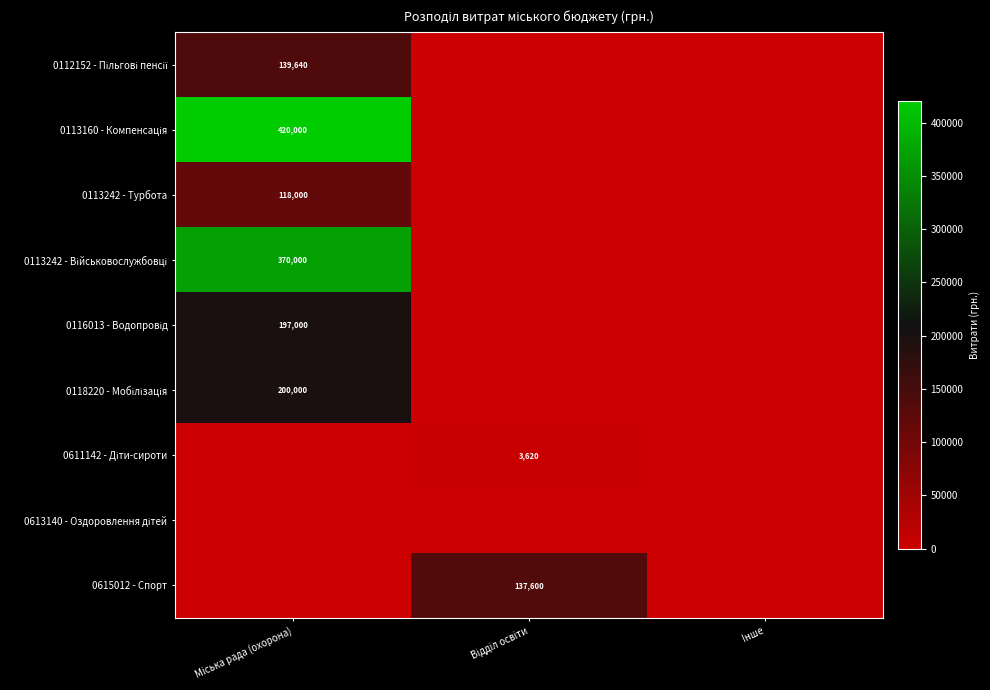

Which series has the largest total across all categories?

0113160 - Компенсація